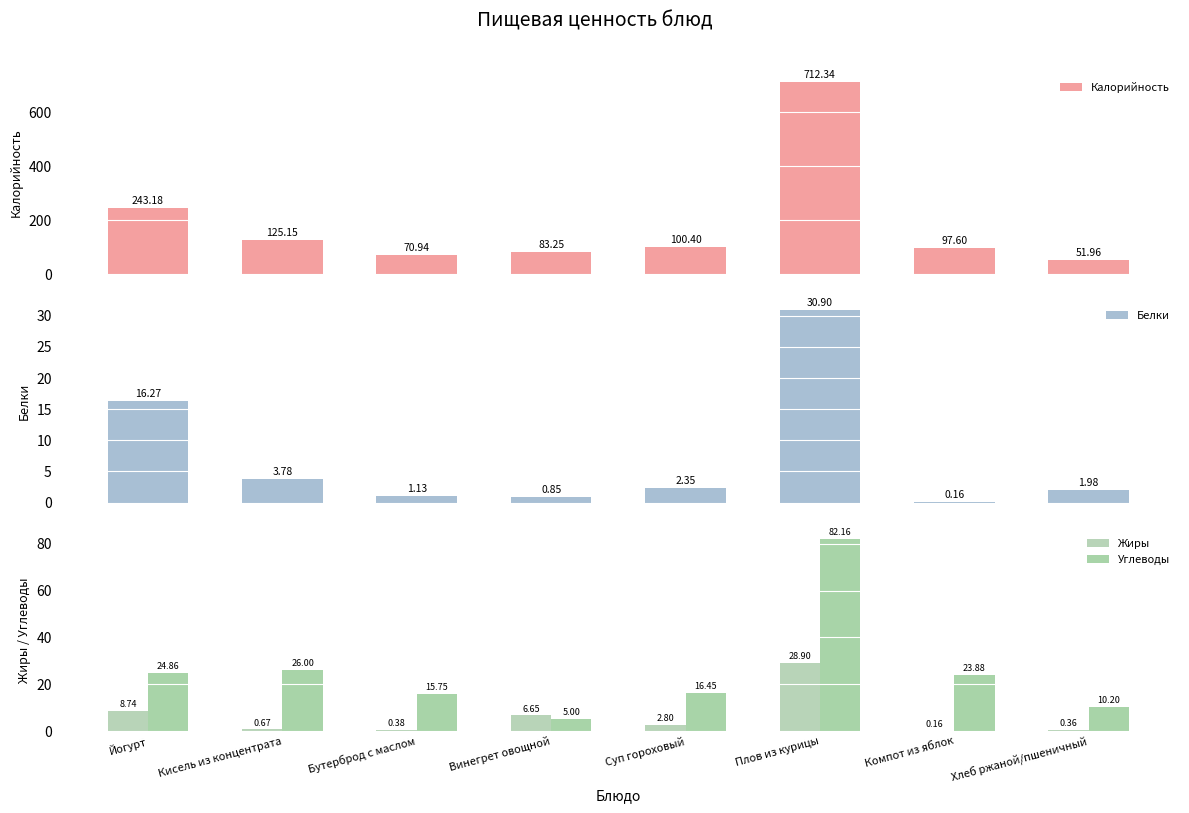

What is the label of the 3rd bar from the left?

Бутерброд с маслом